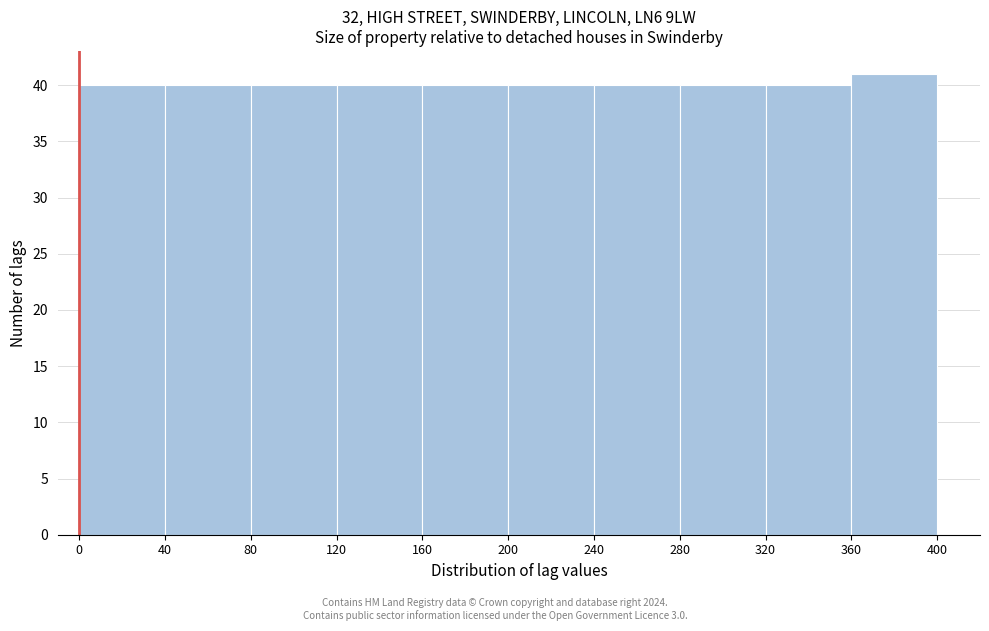

Reading left to right, list every bar in this chart as the range it spans on the x-axis followed by its height. The values are not printed on the chart, so give them approximately, as read against the axis.

0 to 40: 40
40 to 80: 40
80 to 120: 40
120 to 160: 40
160 to 200: 40
200 to 240: 40
240 to 280: 40
280 to 320: 40
320 to 360: 40
360 to 400: 41